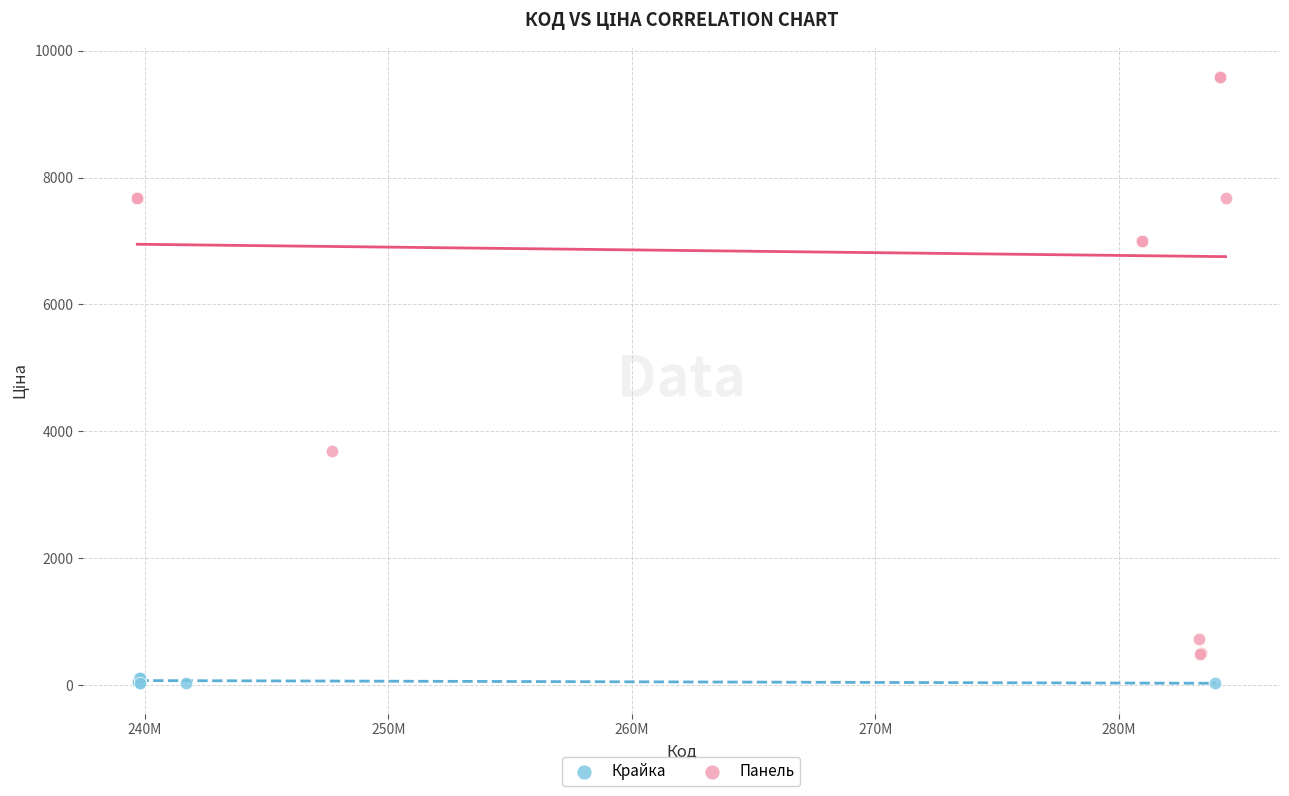

Which series contains the lowest Y value?

Крайка